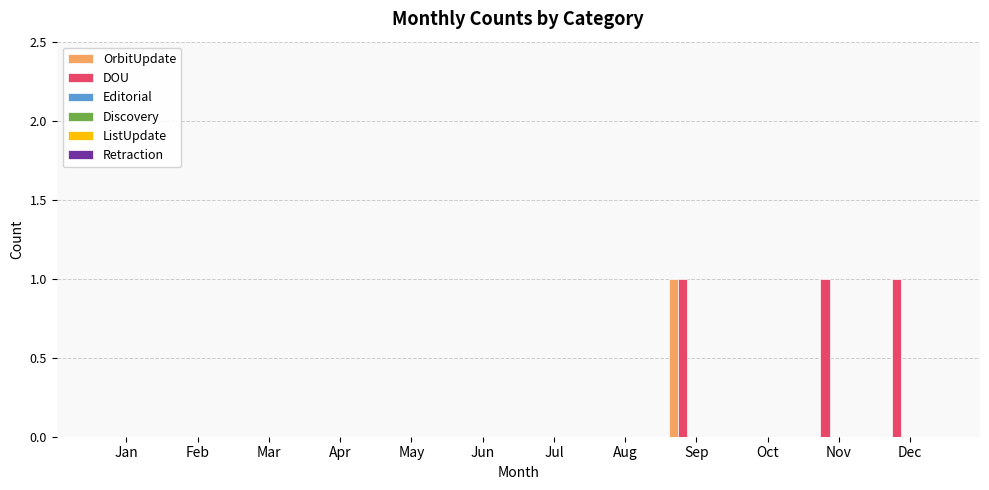

How many groups of bars are there?

12